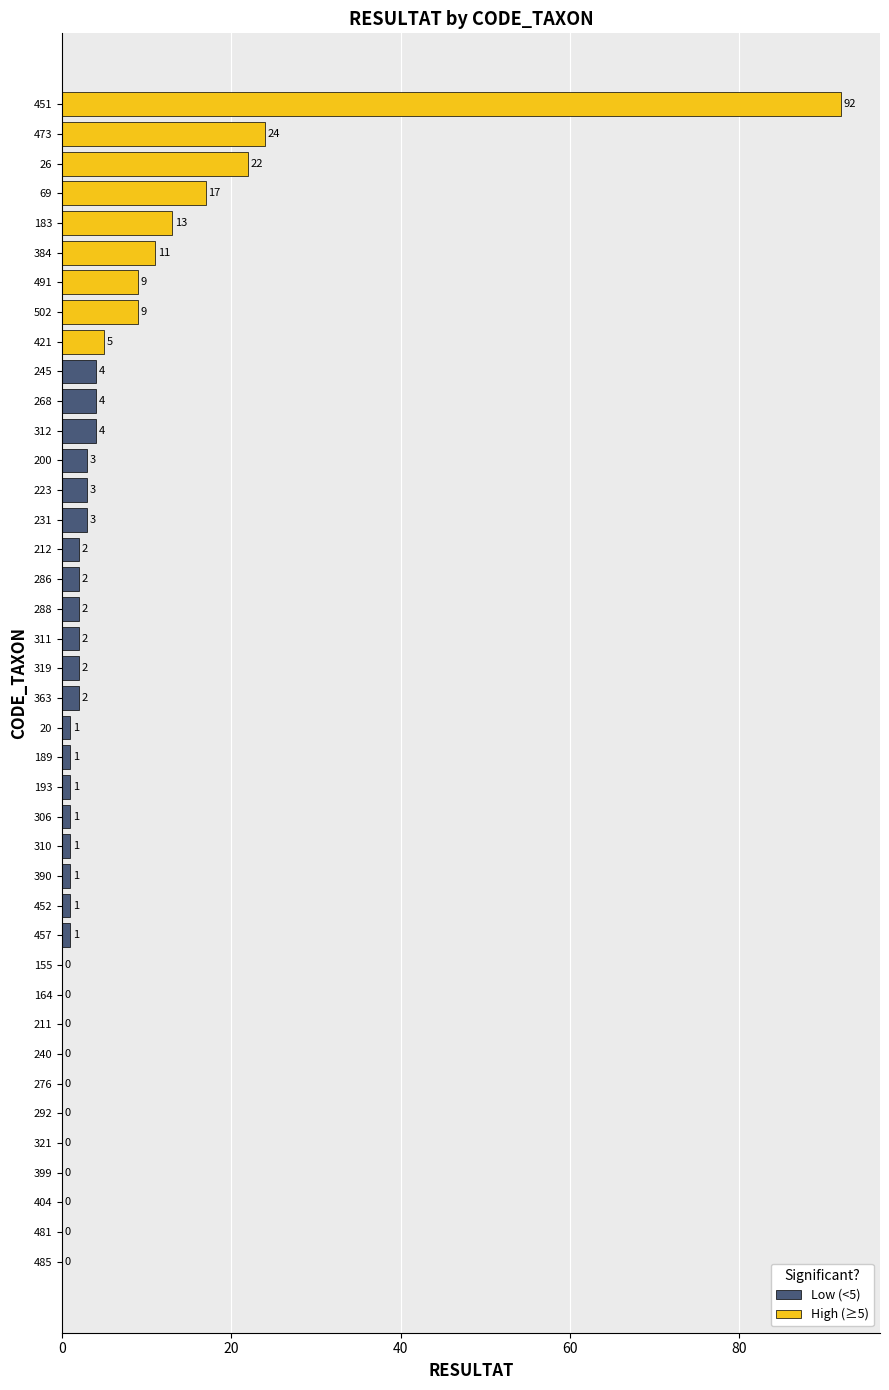

What is the sum of the values at 485 and 312?

4